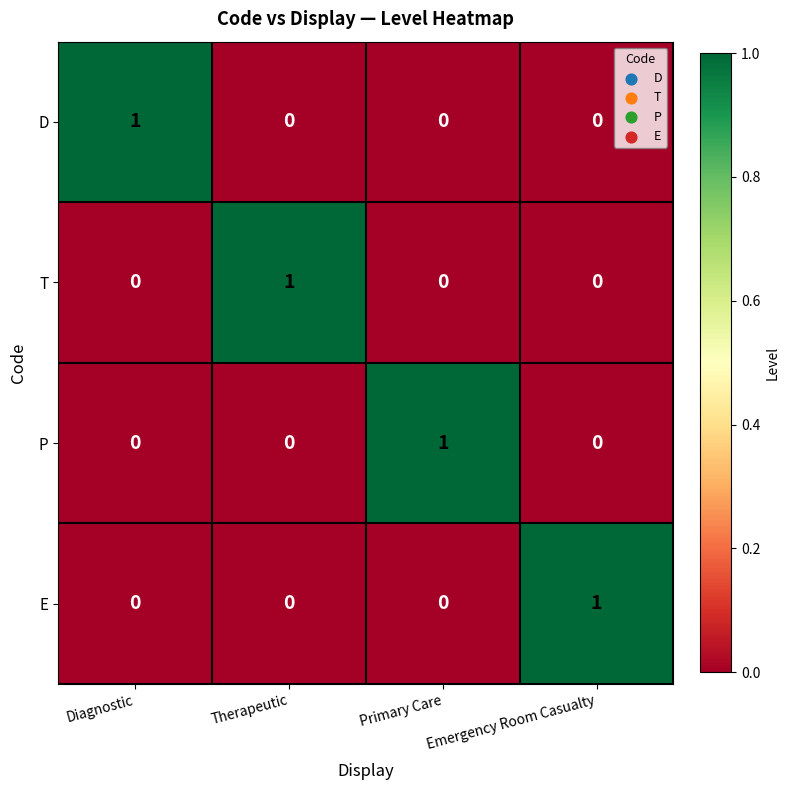

Is it true that P equals 0 at Emergency Room Casualty?

True